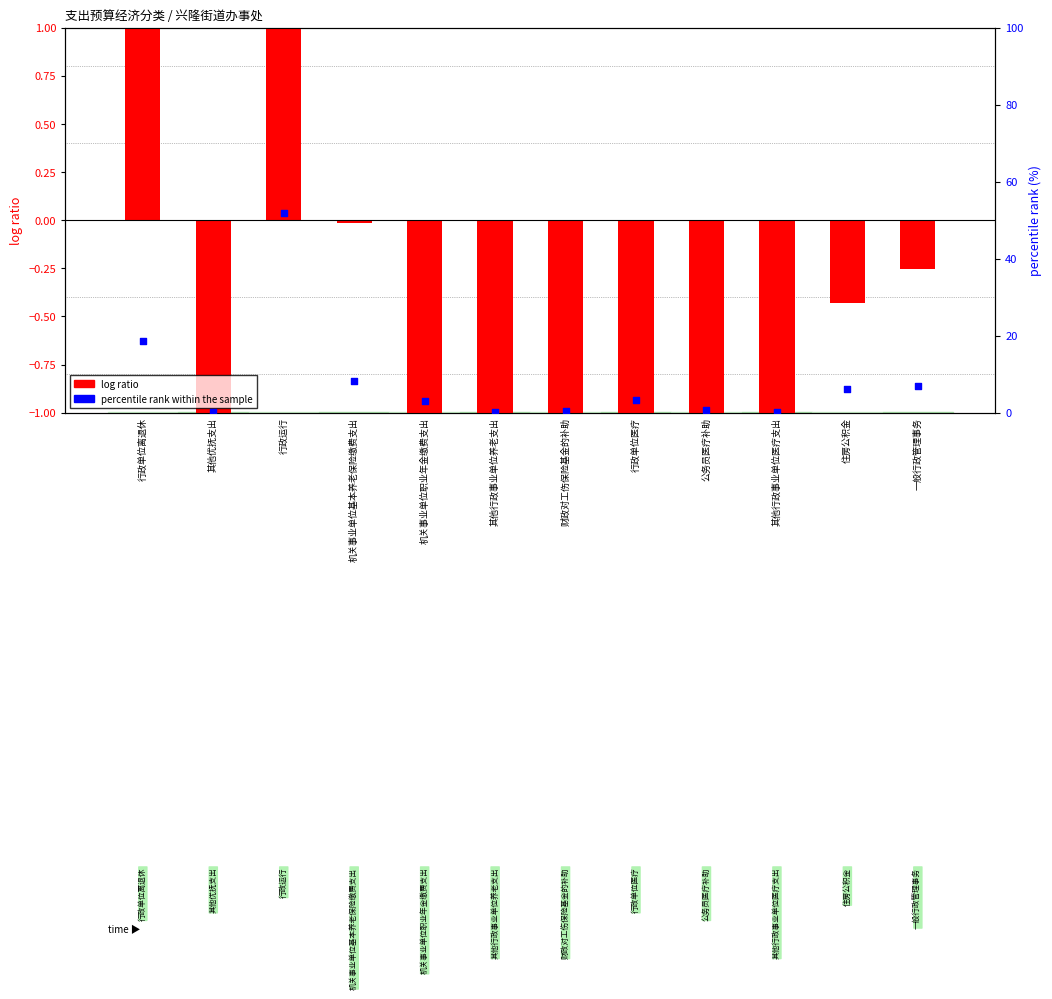

Which series contains the lowest Y value?

log ratio